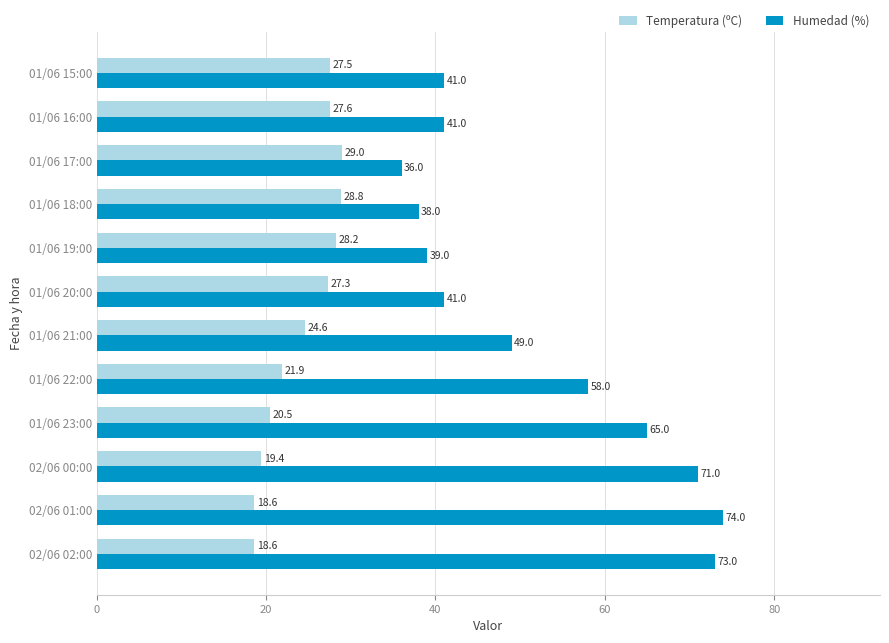

At which category is the sum across all series the highest?

02/06 01:00